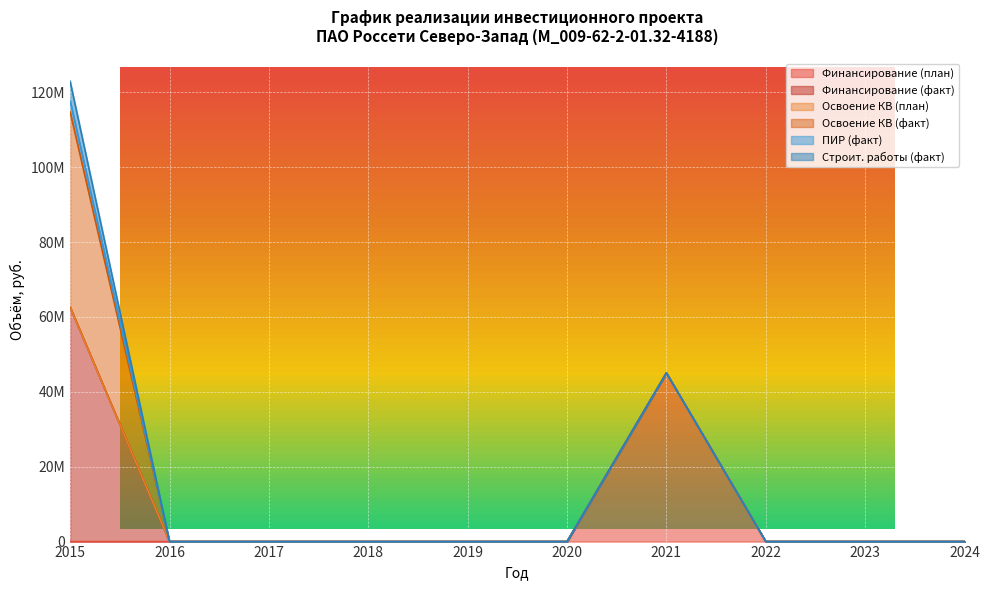

What are all the series names shown in the legend?

Финансирование (план), Финансирование (факт), Освоение КВ (план), Освоение КВ (факт), ПИР (факт), Строит. работы (факт)